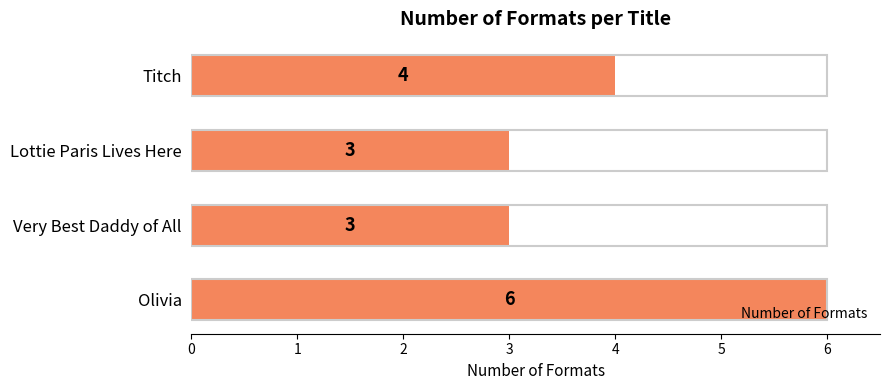

Between Very Best Daddy of All and Titch, which is larger?

Titch